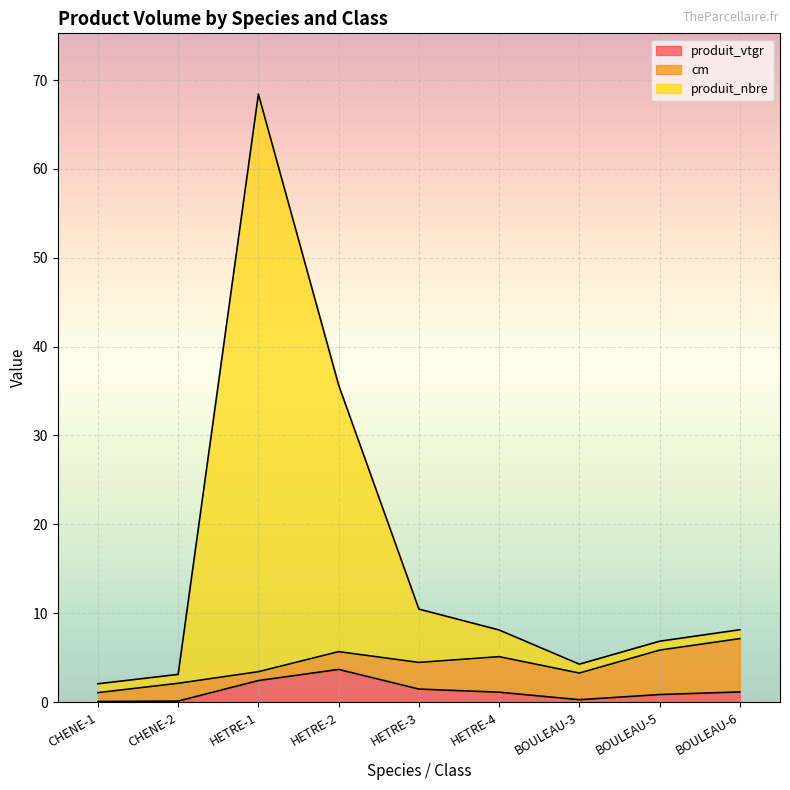

At how many categories does at least one series exceed 25?

2